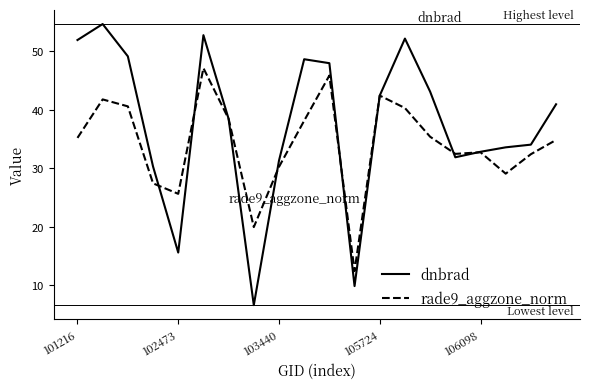

How many interior local valleys does the dnbrad series have?

4